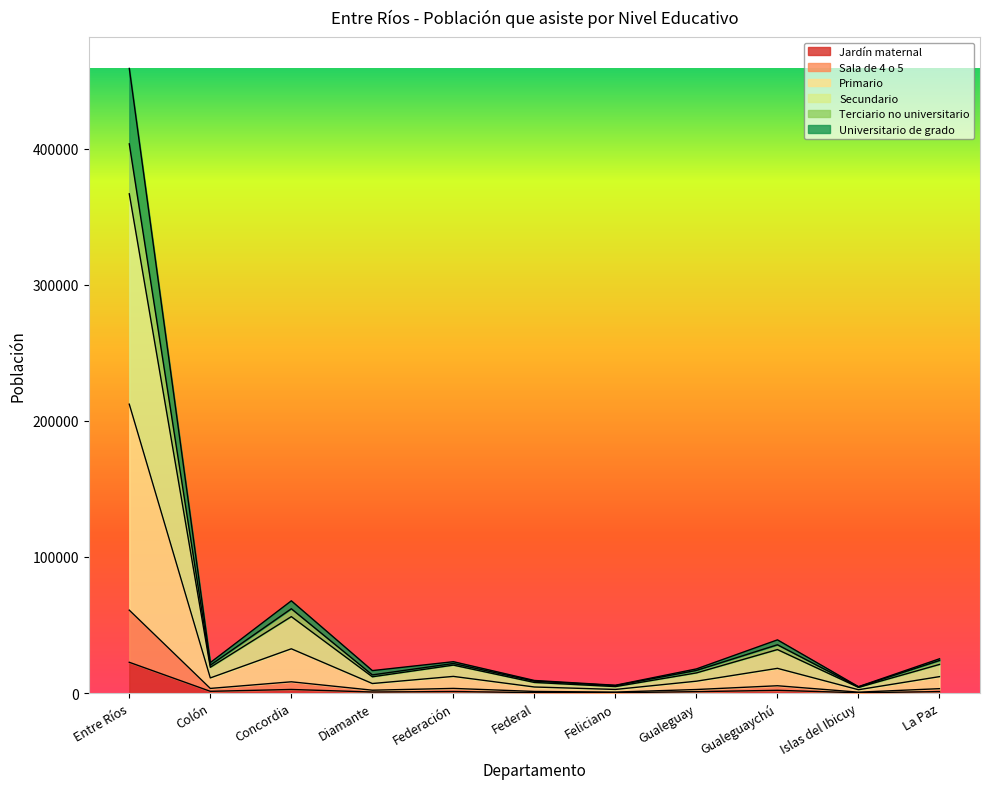

What is the maximum value for Jardín maternal?

22592